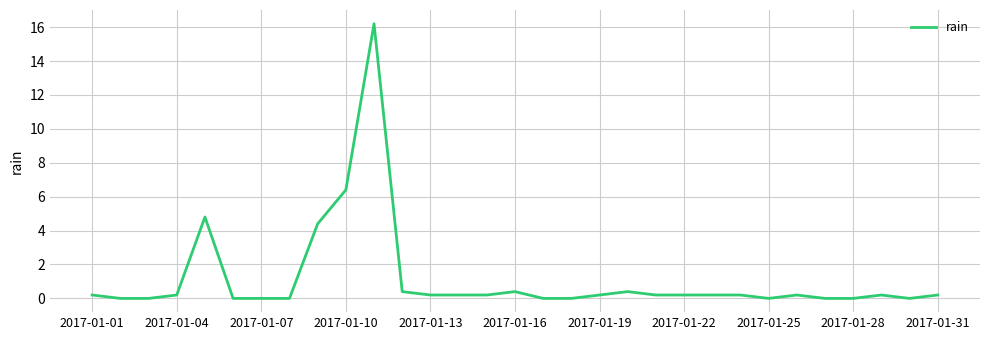

What is the greatest value displayed?

16.2